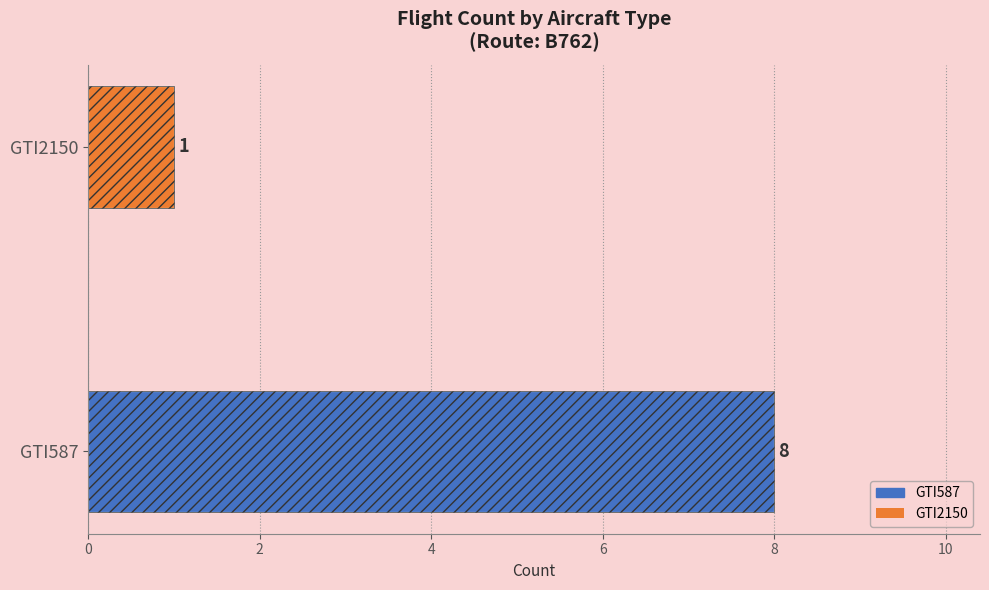

What is the sum of the Count values at GTI587 and GTI2150?

9